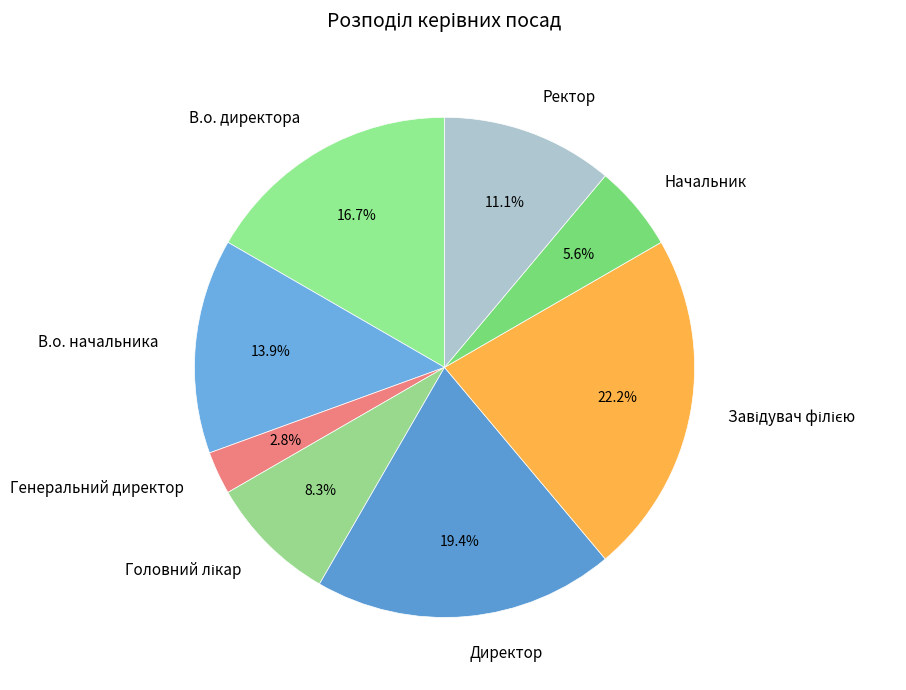

Does Генеральний директор account for over 50% of the chart?

No